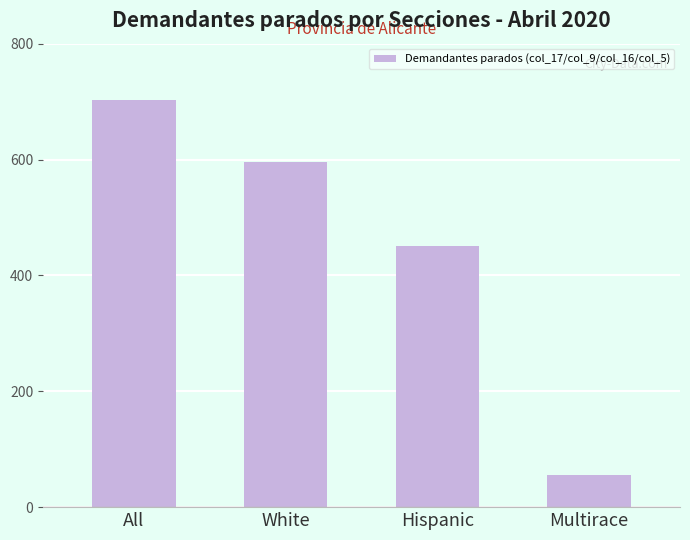

Reading left to right, list all the values displayed in this chart.

703	596	451	56